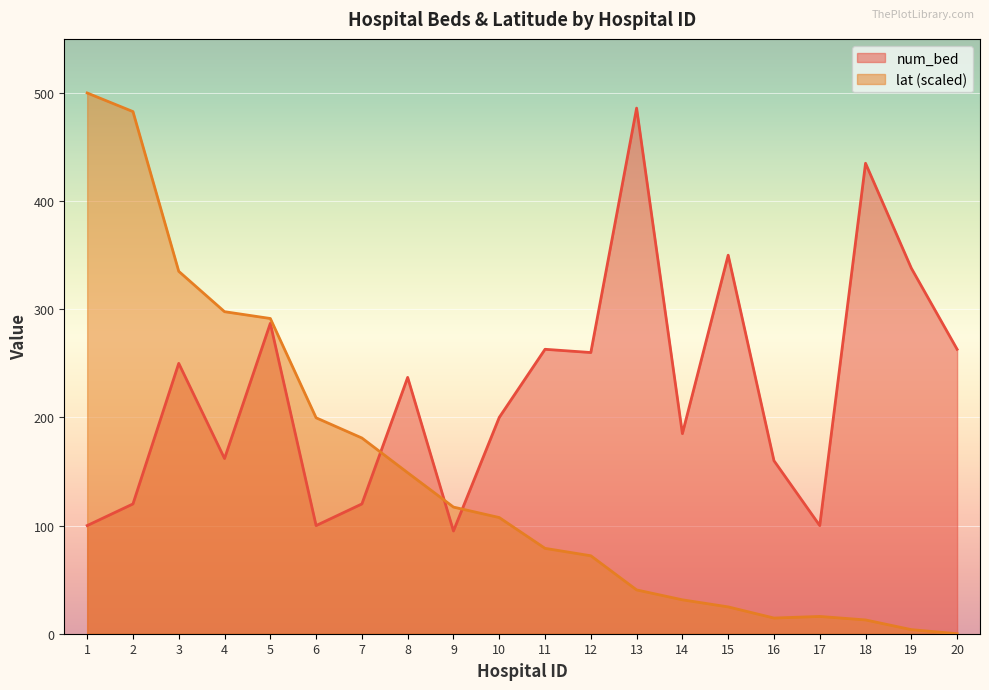

What is the difference between the maximum and minimum values in the lat series?

500.0